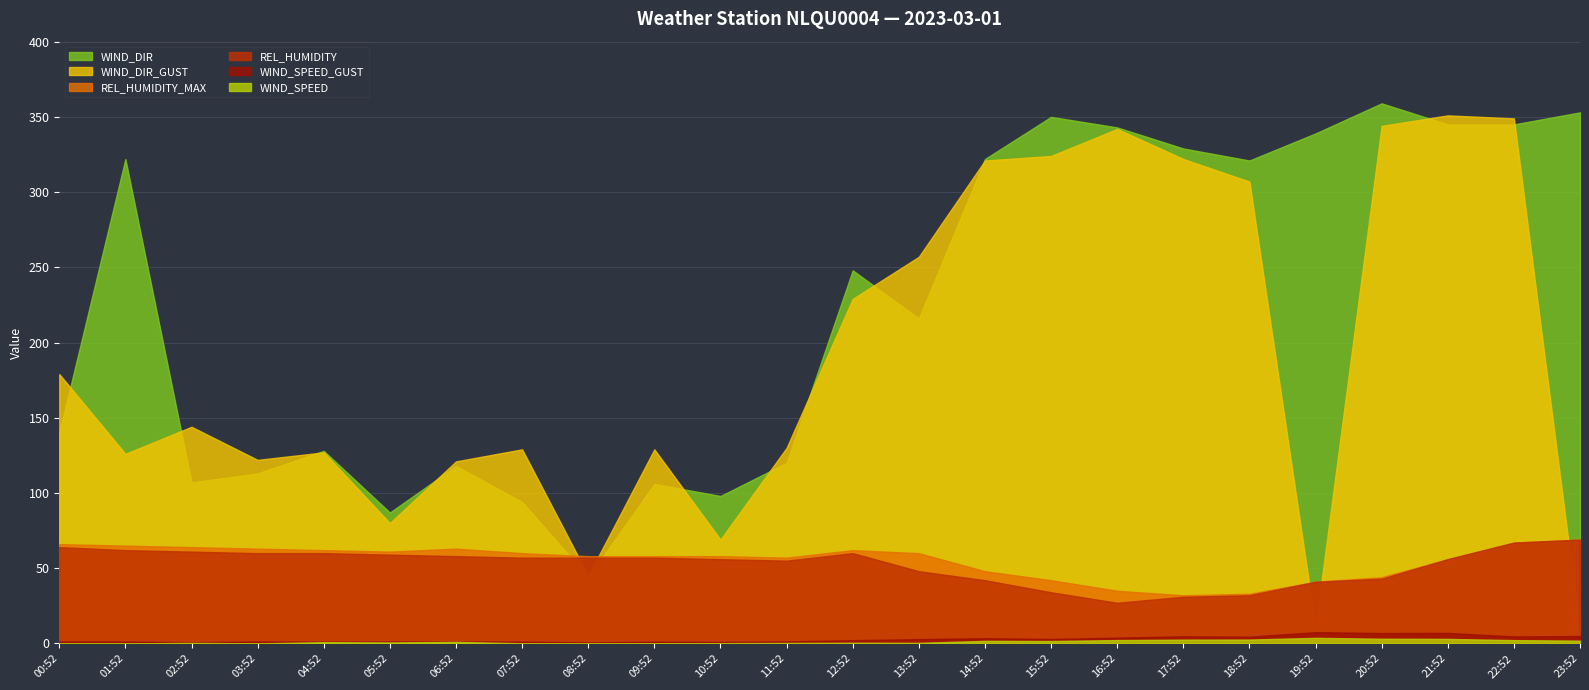

How many interior local valleys does the WIND_SPEED series have?

5